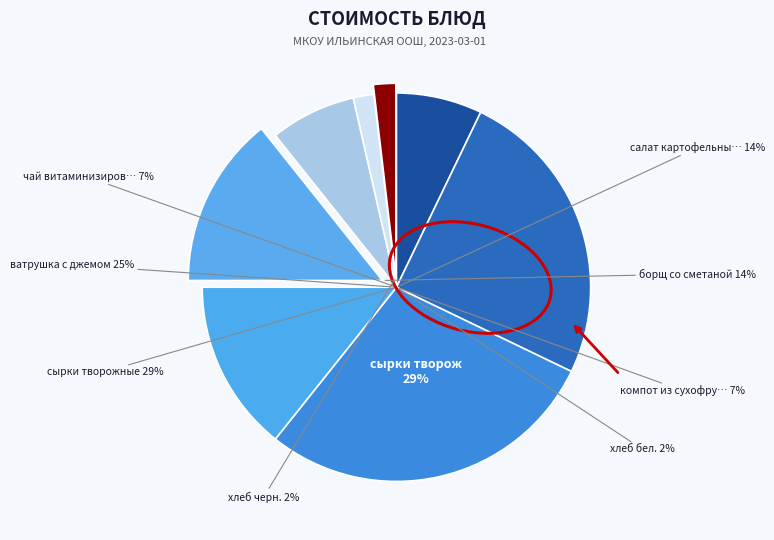

True or false: борщ со сметаной accounts for 21% of the total.

False